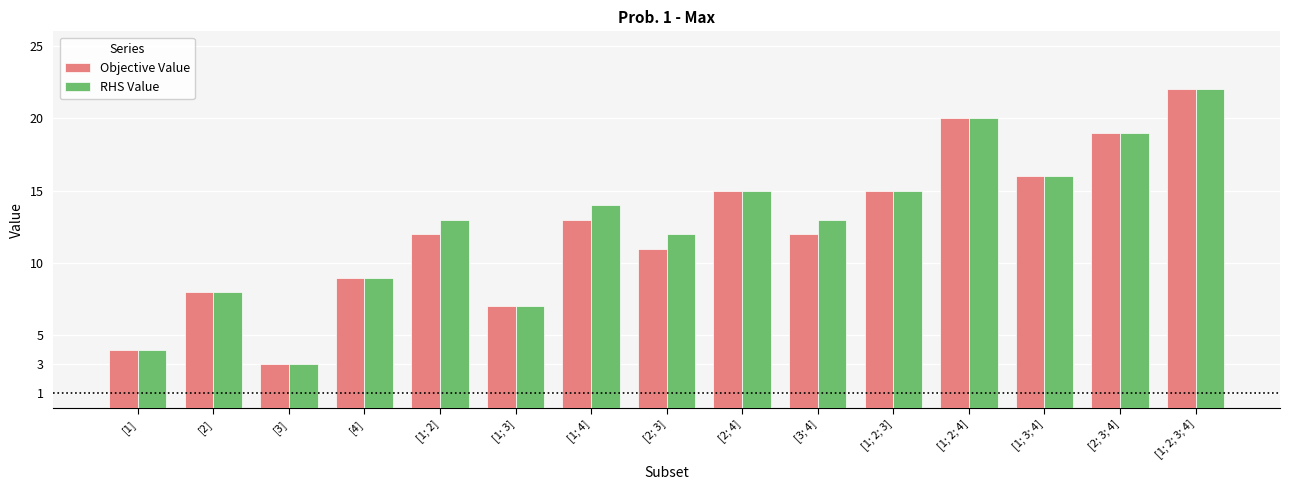

What is the total value across all series at [1; 3]?

14